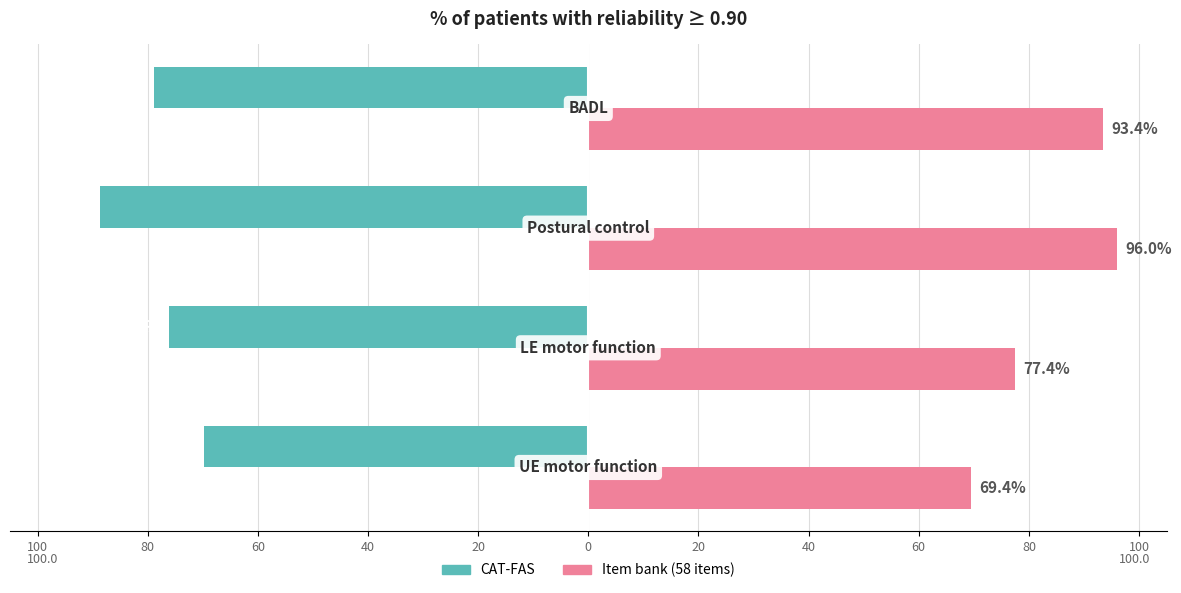

Which series has the widest spread of values?

Item bank (58 items)